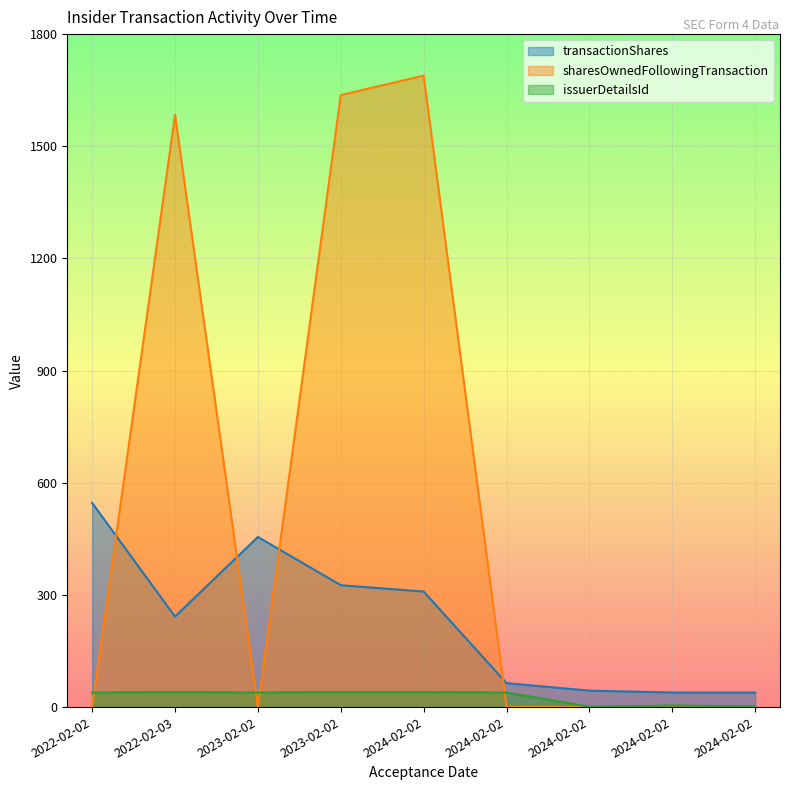

In issuerDetailsId, how many points are lower than both neighbors (excluding endpoints)?

2